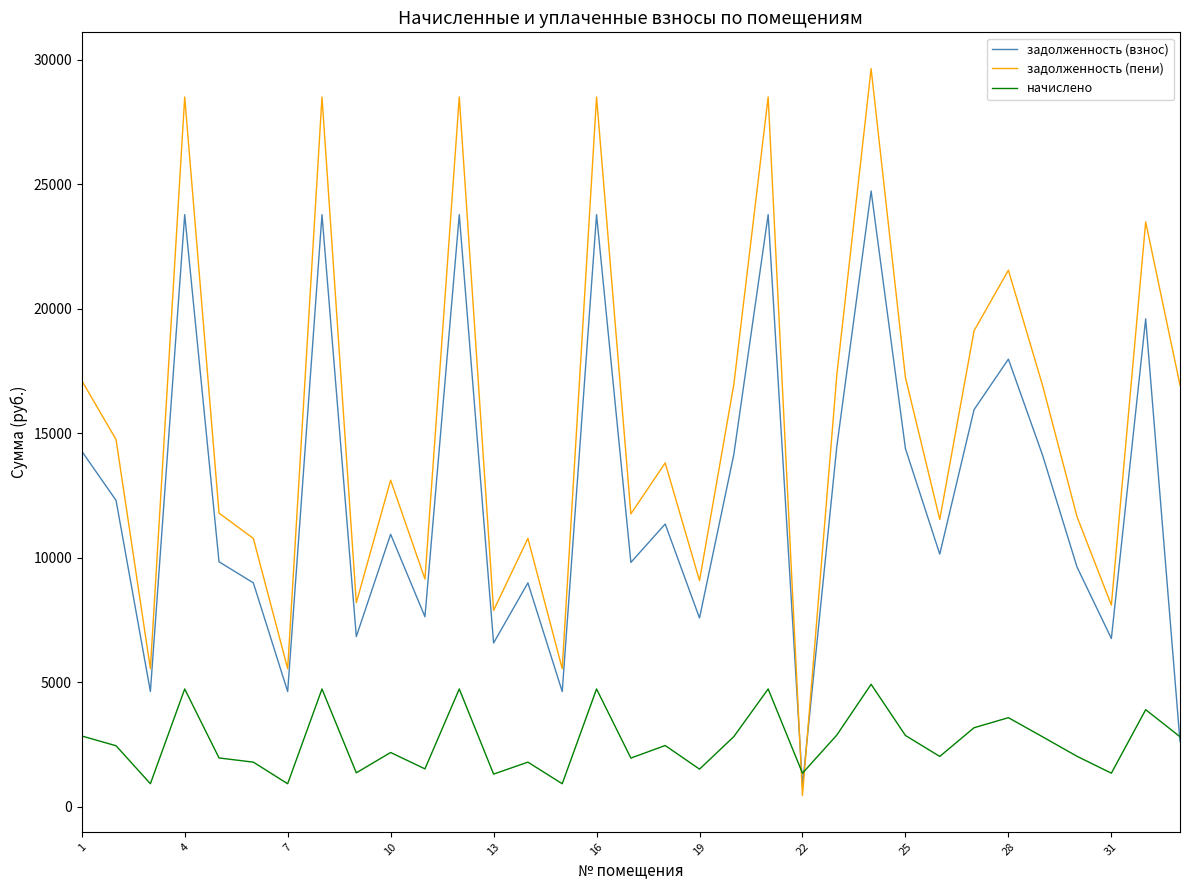

List the series in order of their peak value, lowest first.

начислено, задолженность (взнос), задолженность (пени)